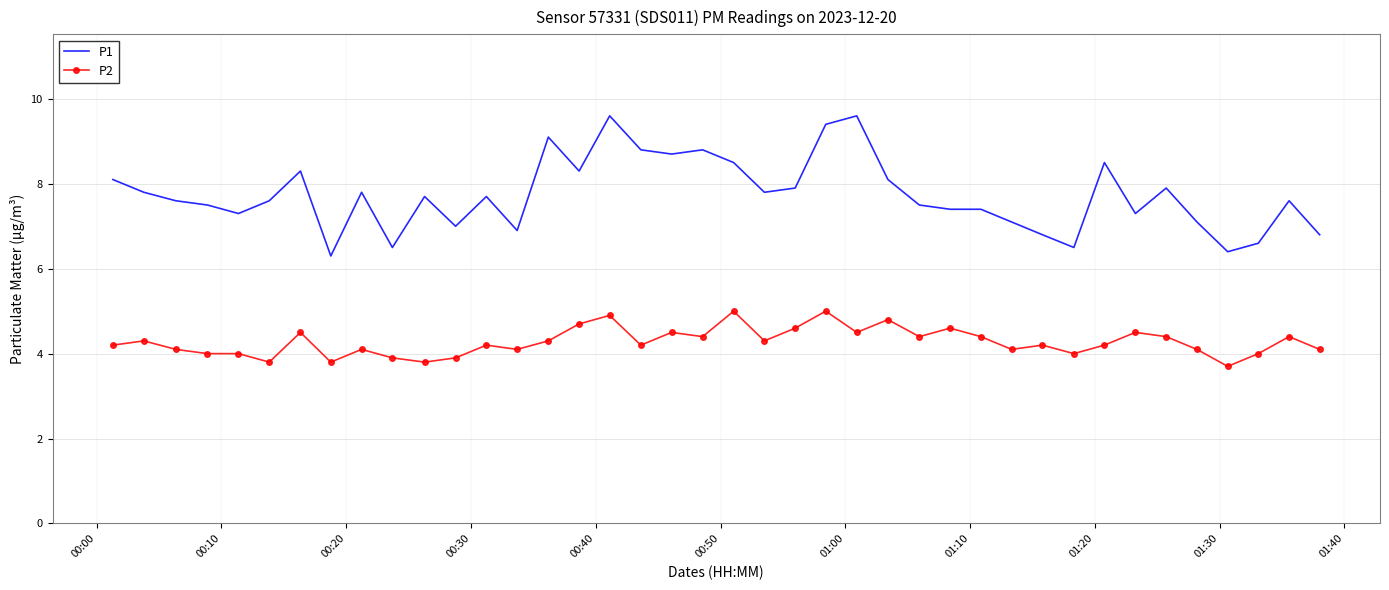

What is the difference between the maximum and minimum values in the P2 series?

1.3